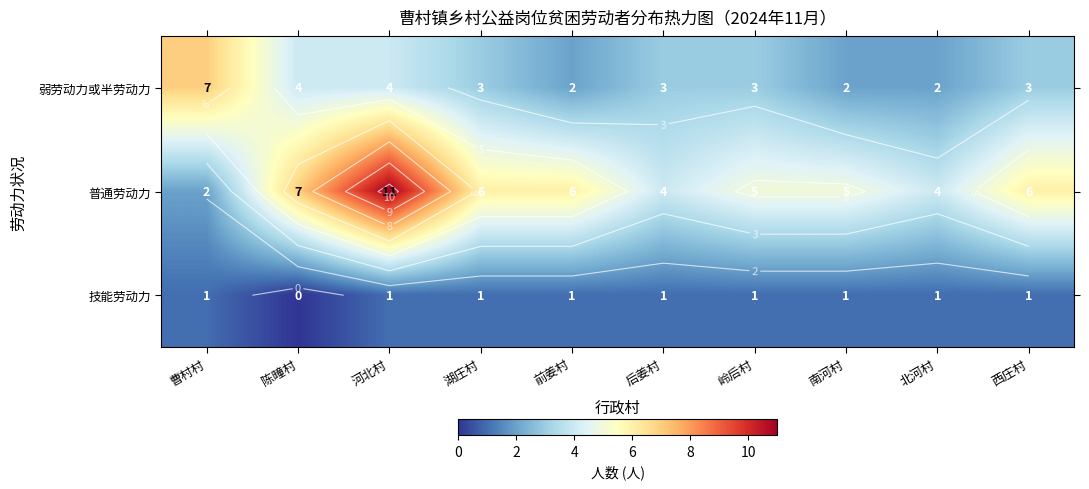

Where is 普通劳动力 nearest to the value 6?

湖庄村